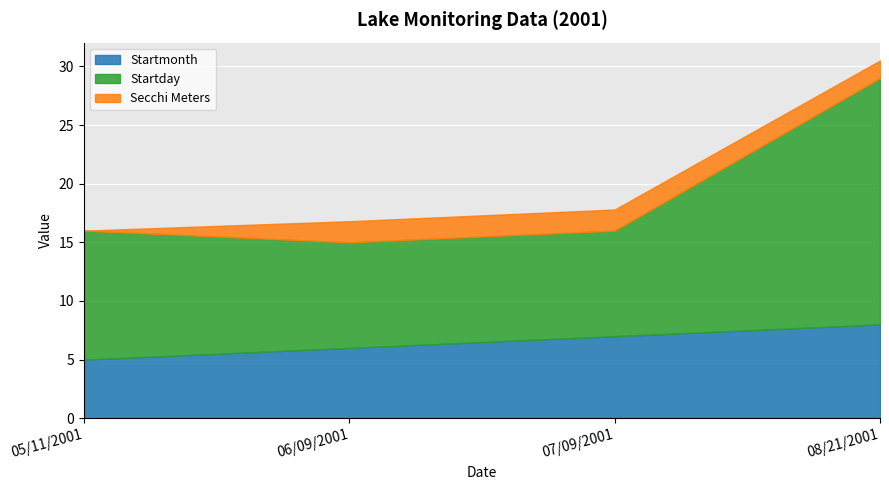

Which series has the largest total across all categories?

Startday